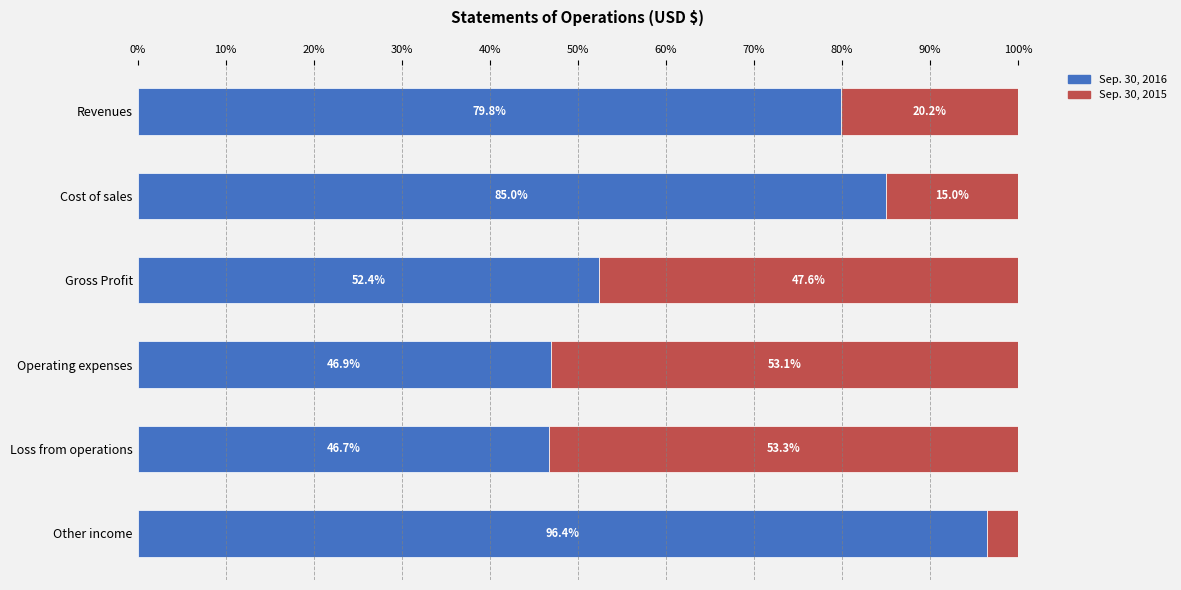

What value does the Sep. 30, 2016 series have at Cost of sales?

85.0